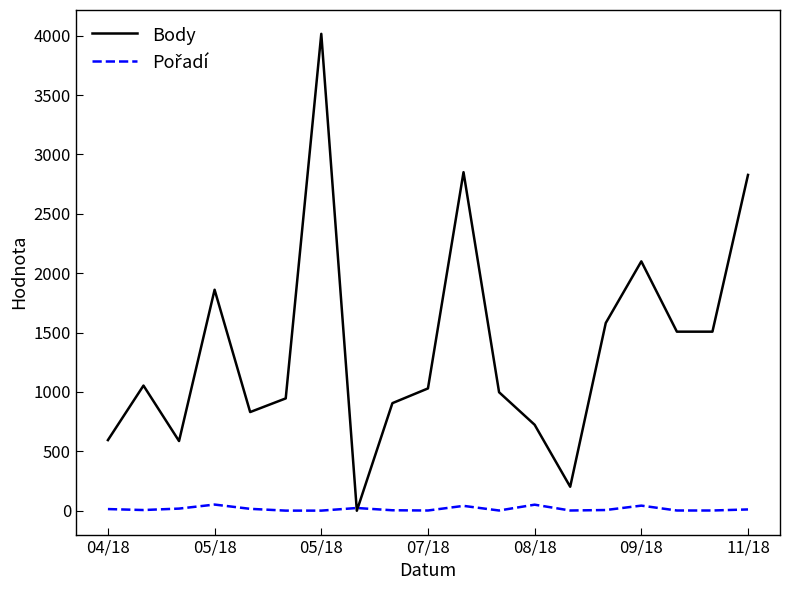

Which series has the widest spread of values?

Body